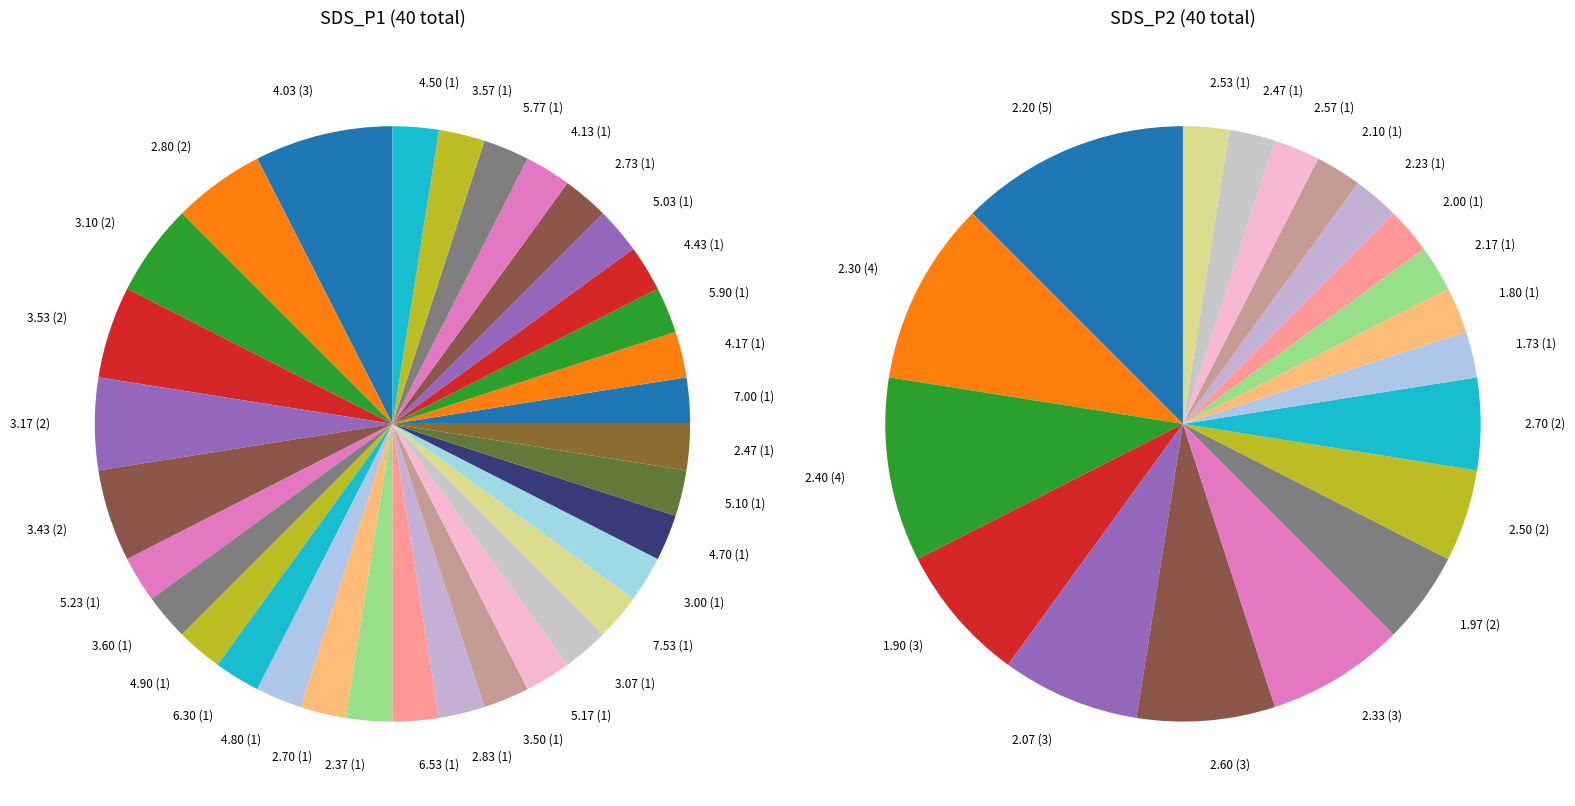

Is 11 the majority of the pie?

No